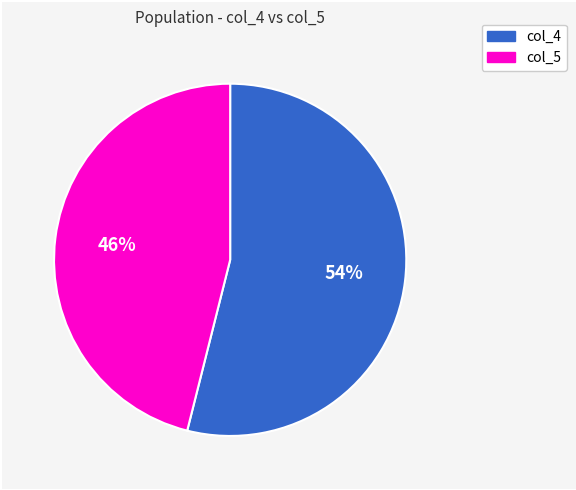

Do col_5 and col_4 together represent more than half of the pie?

Yes